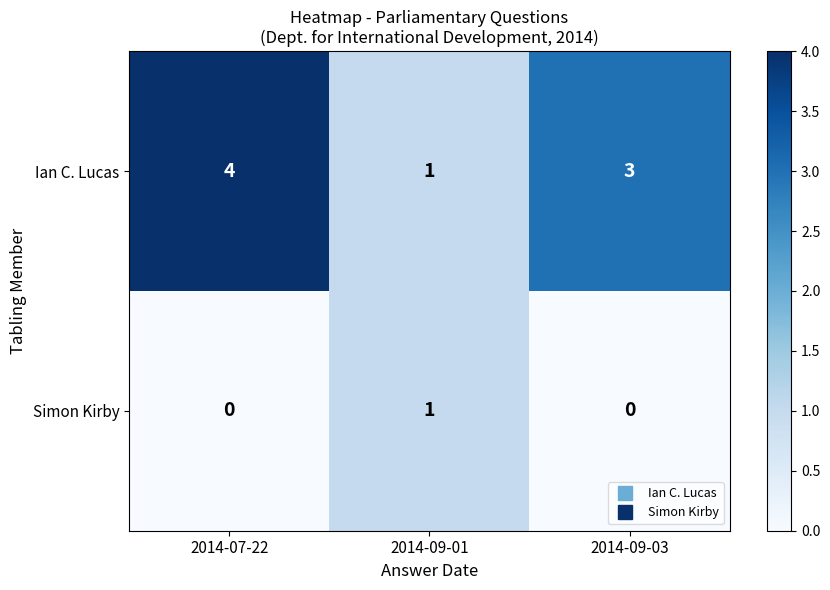

How many Simon Kirby values are between 0 and 1?

3